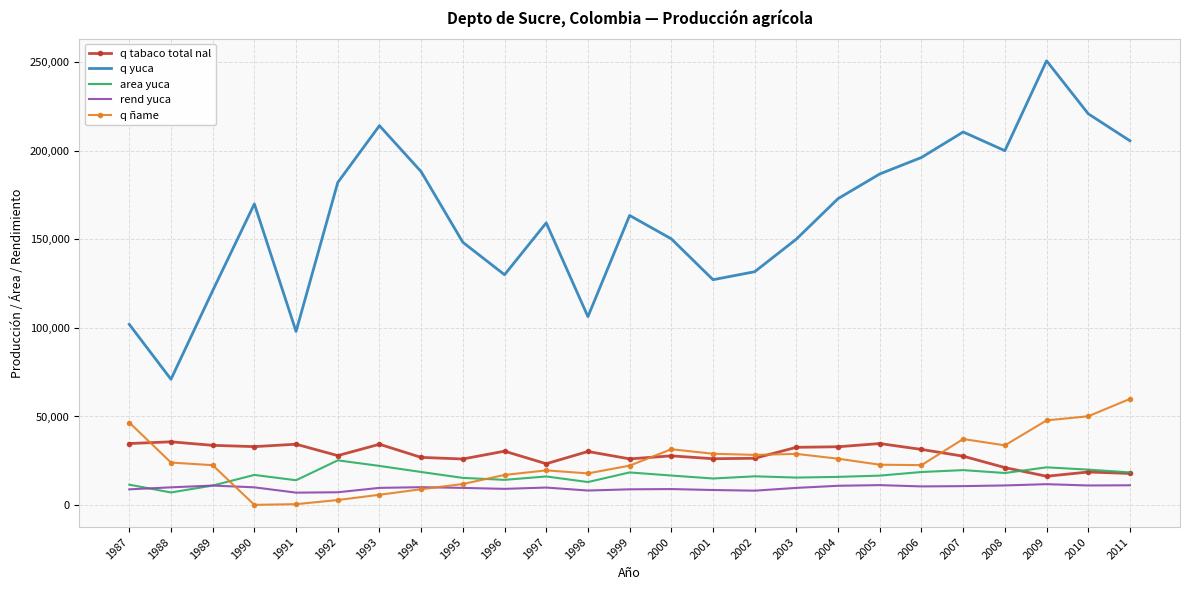

Is the value of rend yuca at 1999 greater than the value of q tabaco total nal at 1987?

No